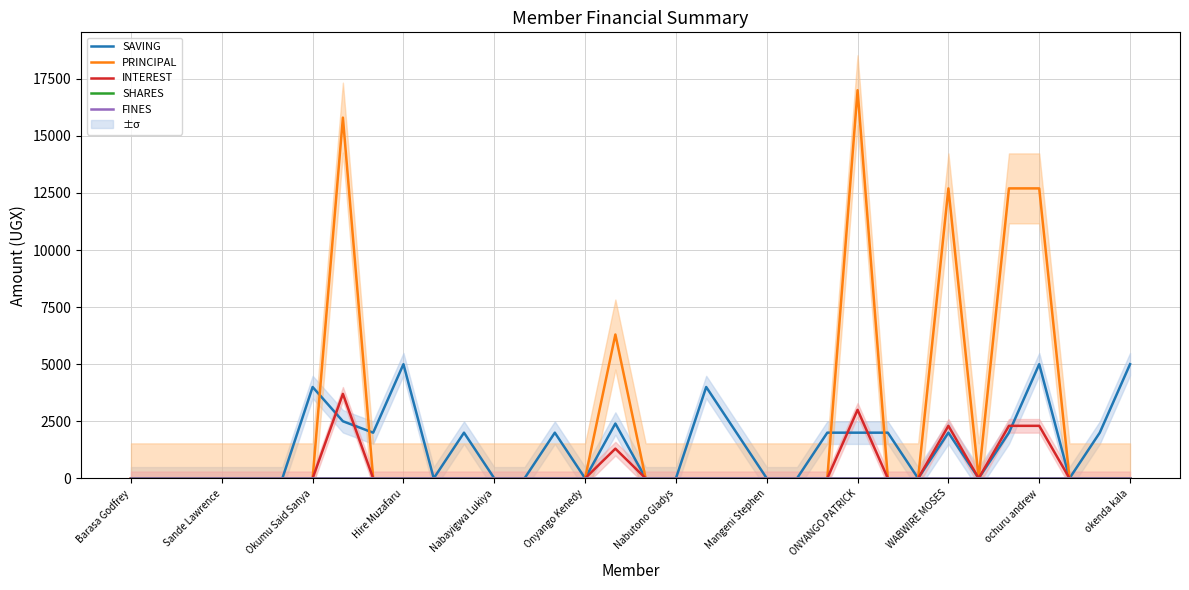

Which has a higher value, 16 or 30?

30